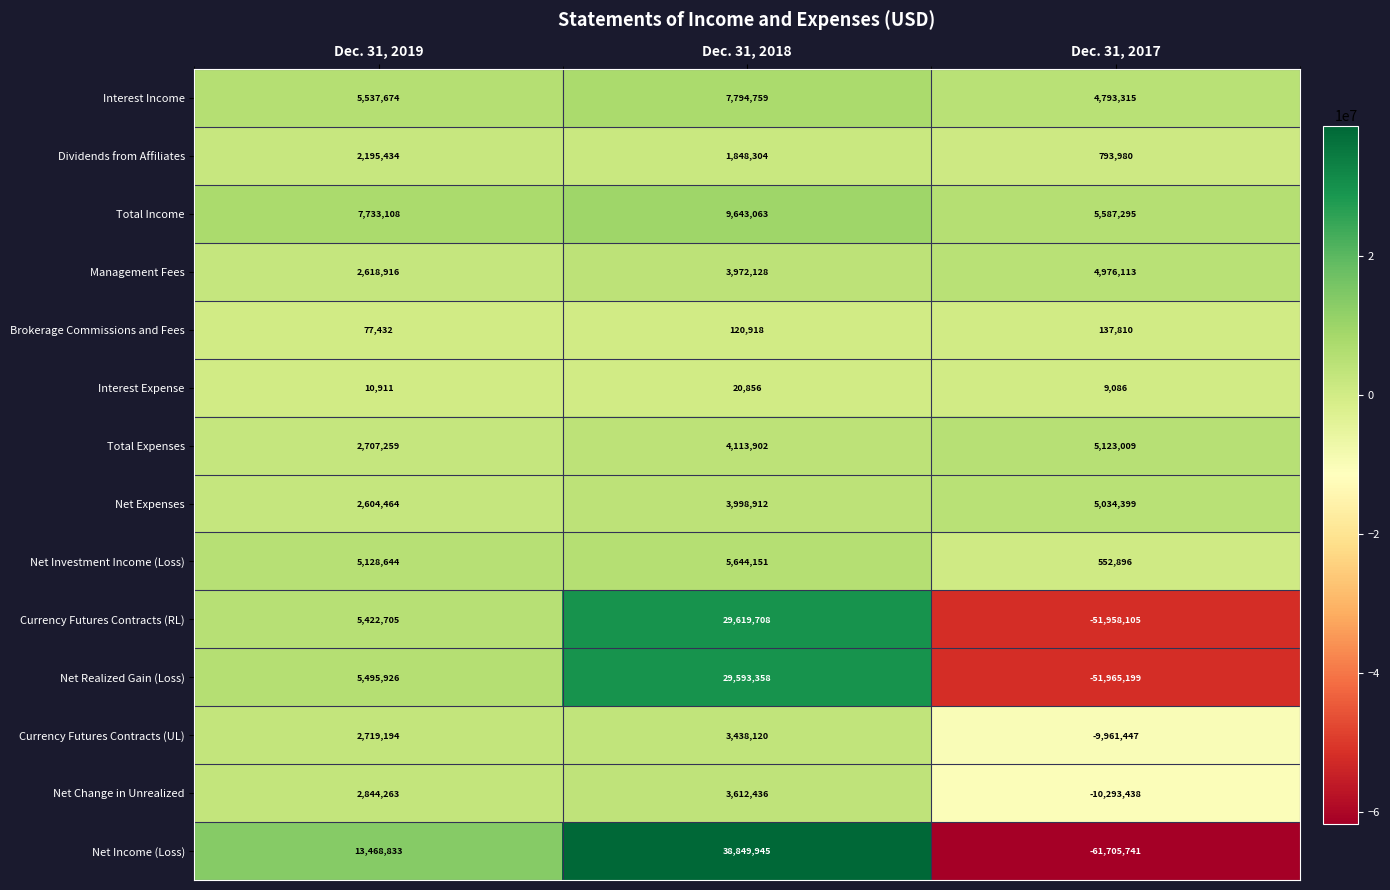

How many distinct data groups are displayed?

14